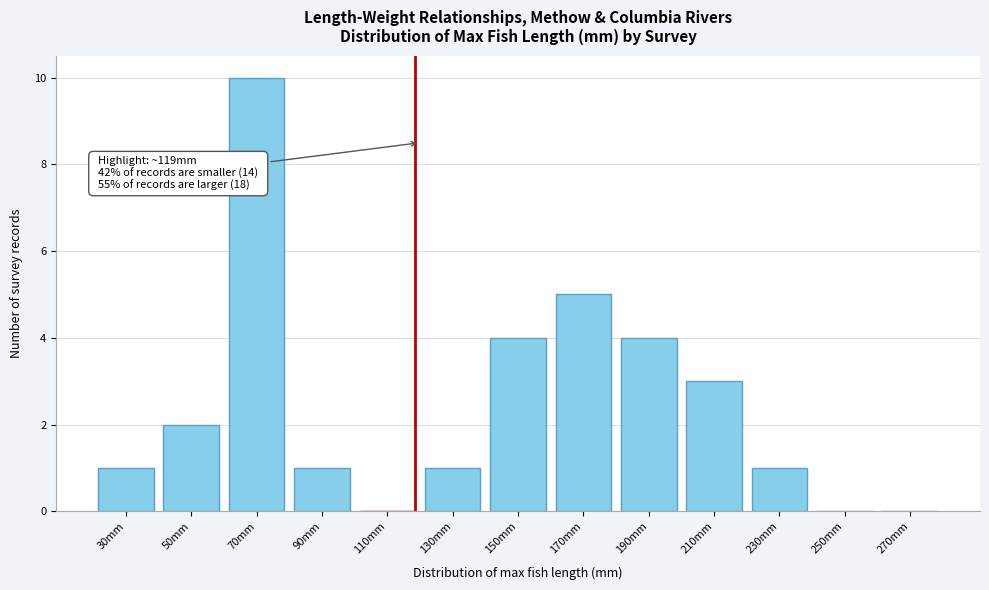

Reading right to left, what are all the values shown in this chart?

270mm=0	250mm=0	230mm=1	210mm=3	190mm=4	170mm=5	150mm=4	130mm=1	110mm=0	90mm=1	70mm=10	50mm=2	30mm=1